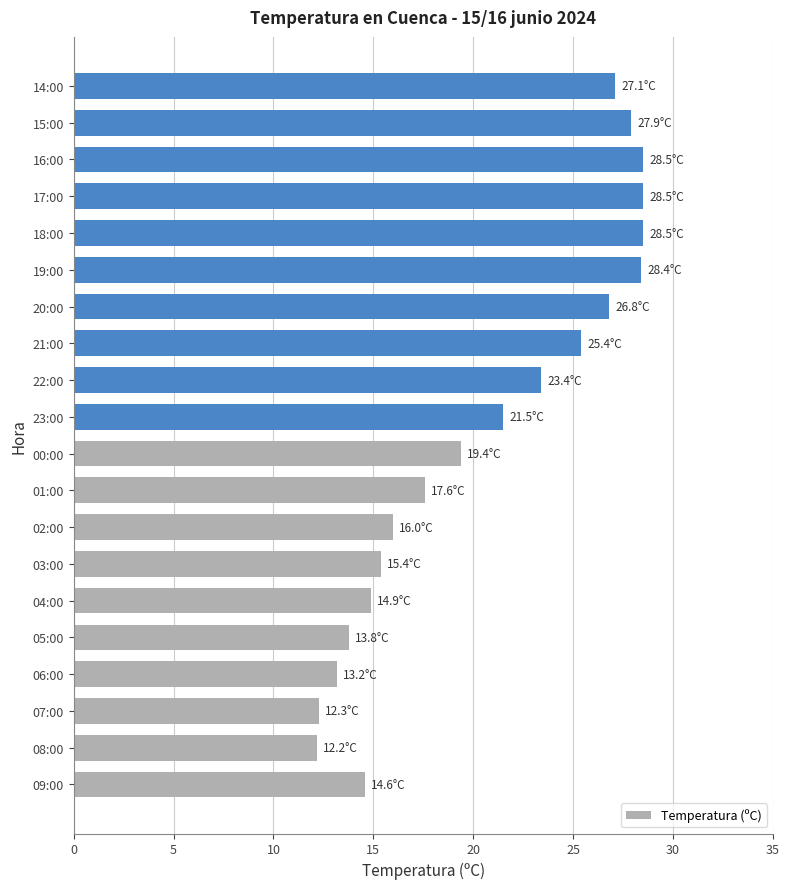

What is the difference between the maximum and second lowest values?

16.2